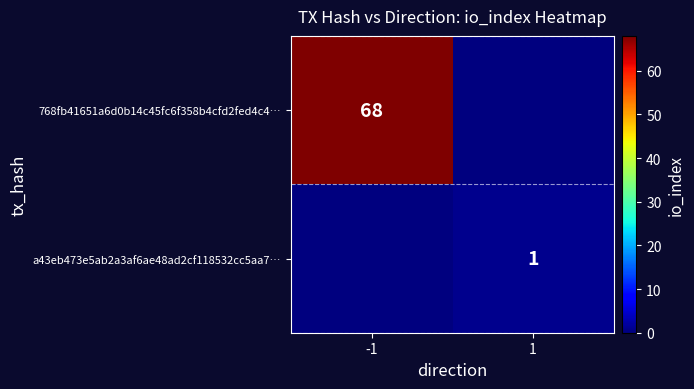

What is the difference between the highest and lowest values at 1?

1